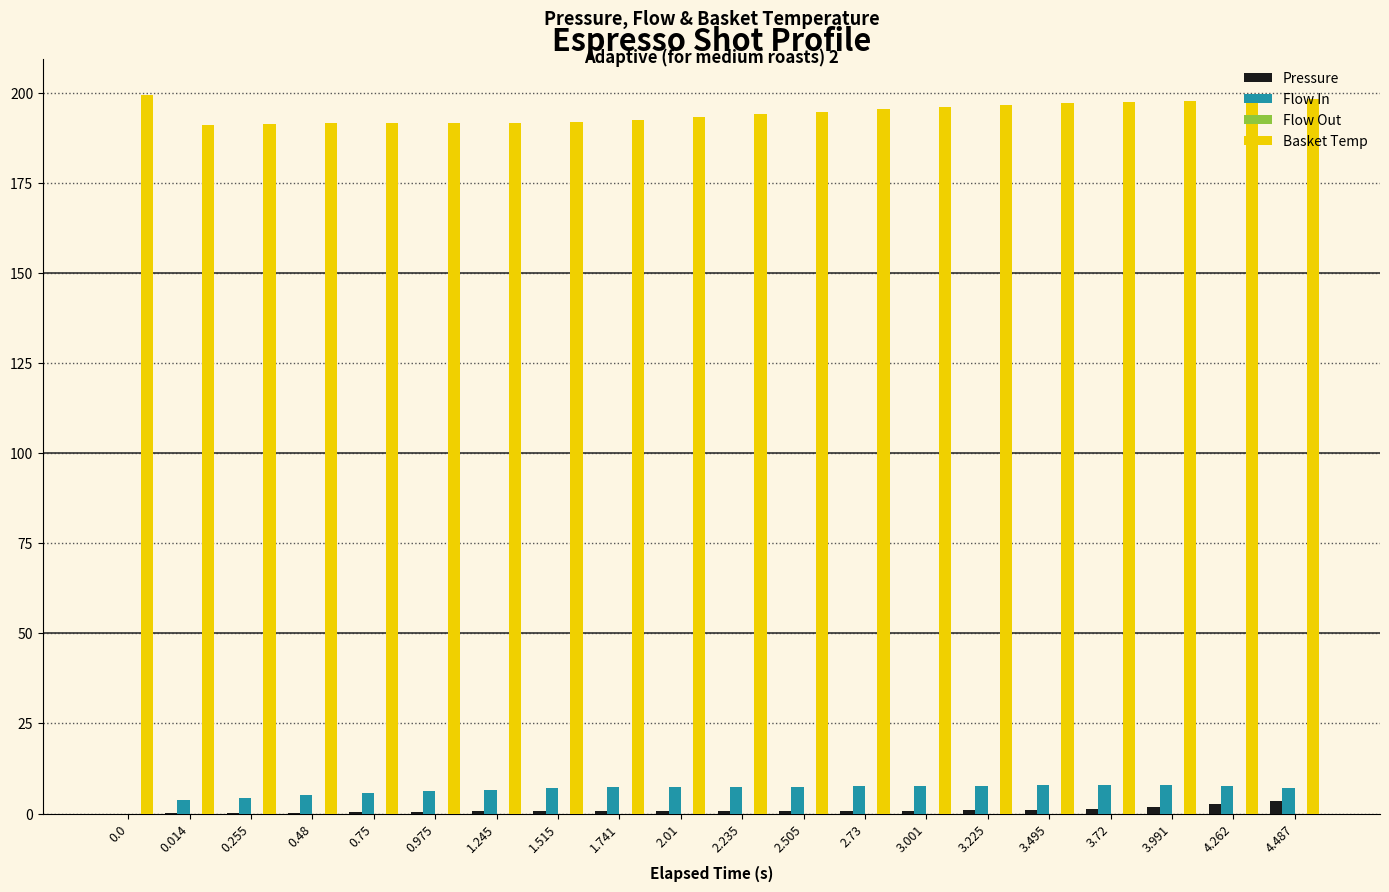

Is the value of Basket Temp at 0.975 greater than the value of Pressure at 0.975?

Yes